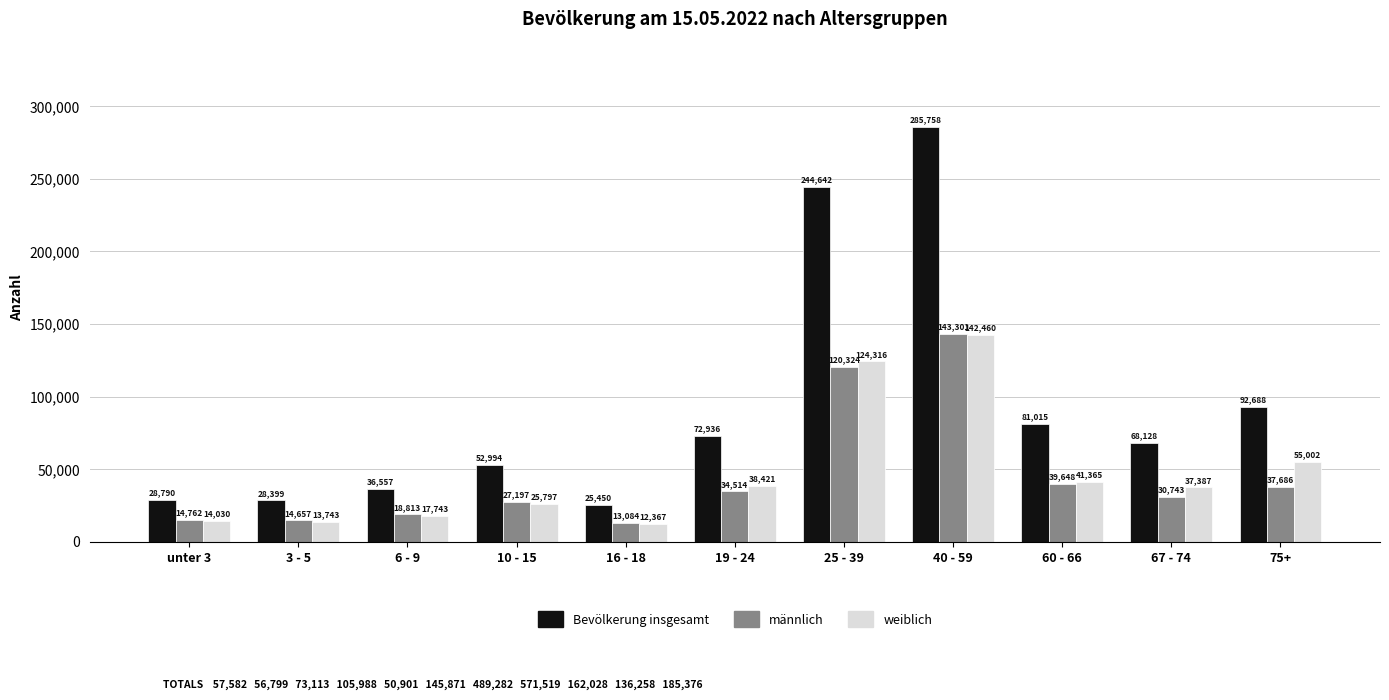

What is the difference between the highest and lowest values at 10 - 15?

27197